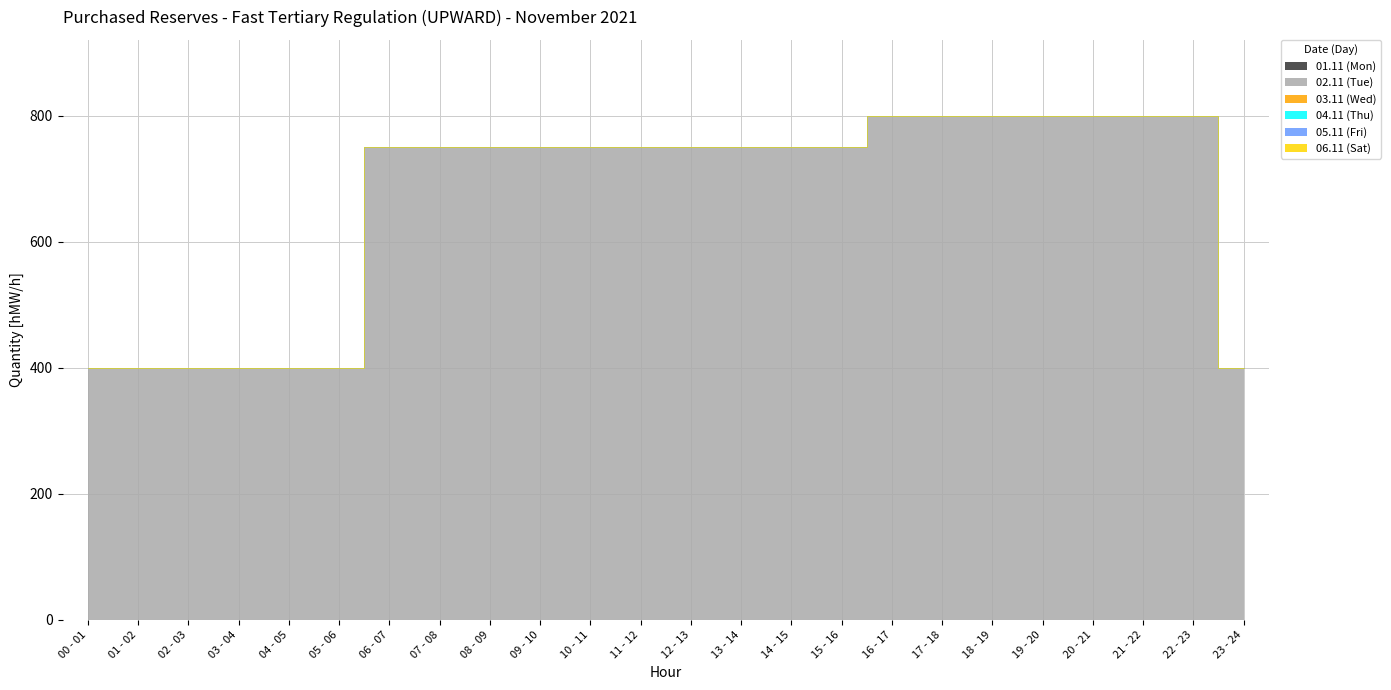

What is the spread (max minus min) of values at 08 - 09?

750